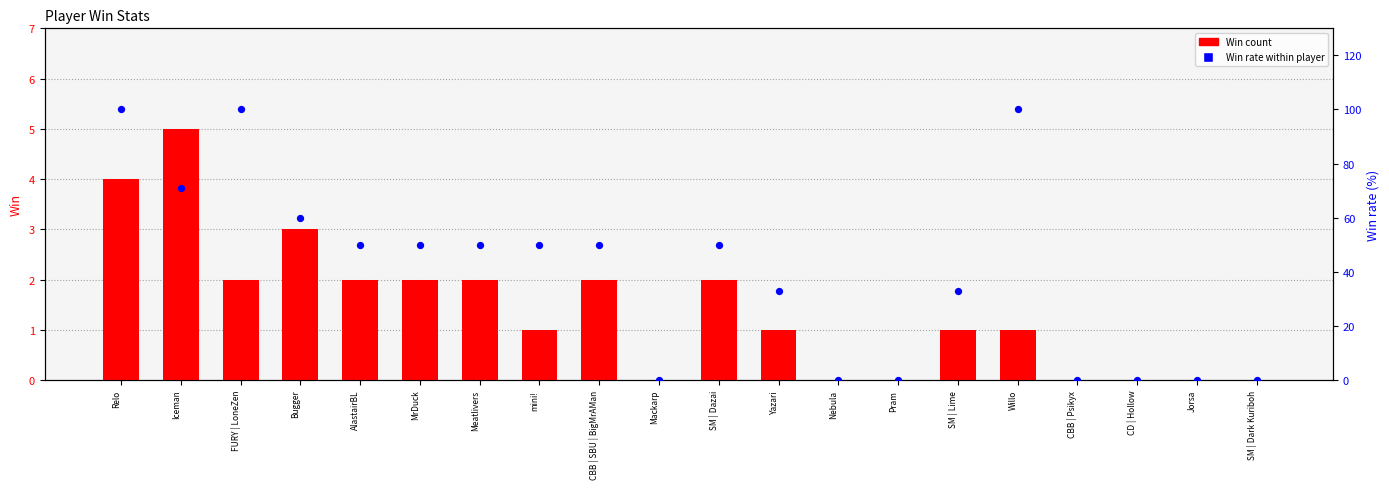

At how many categories does at least one series exceed 15?

13